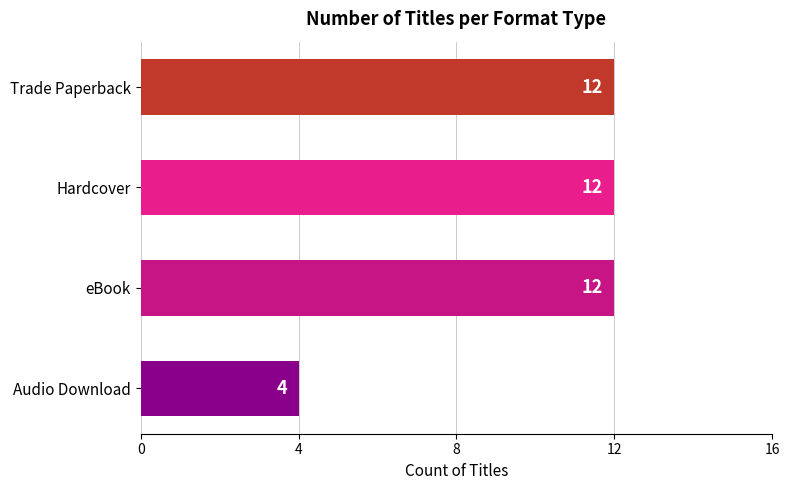

Reading top to bottom, what are all the values shown in this chart?

12	12	12	4